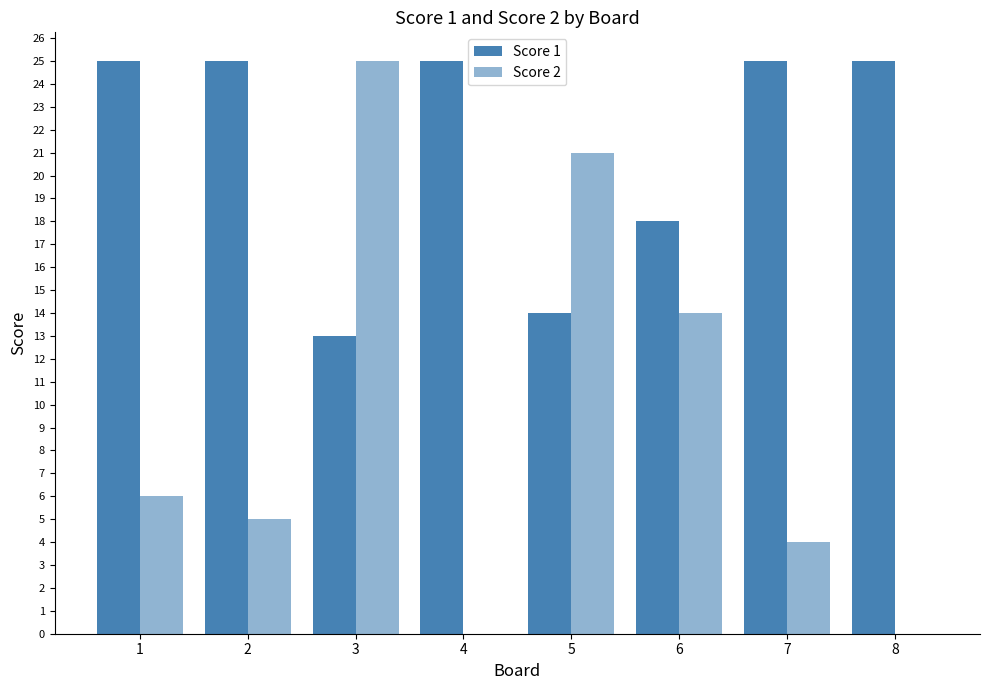

Is it true that Score 2 equals 1 at 7?

False